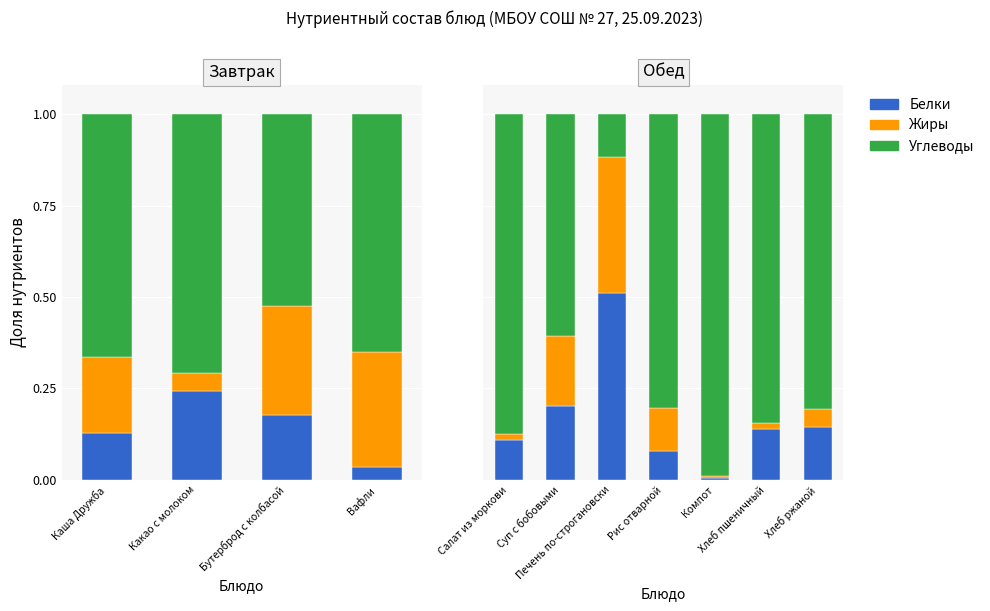

Between Печень по-строгановски and Компот, which is larger?

Печень по-строгановски